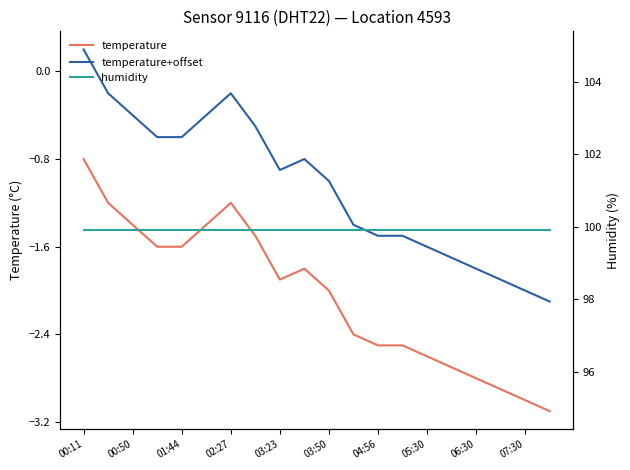

Is it true that humidity equals 27.9 at 19?

False